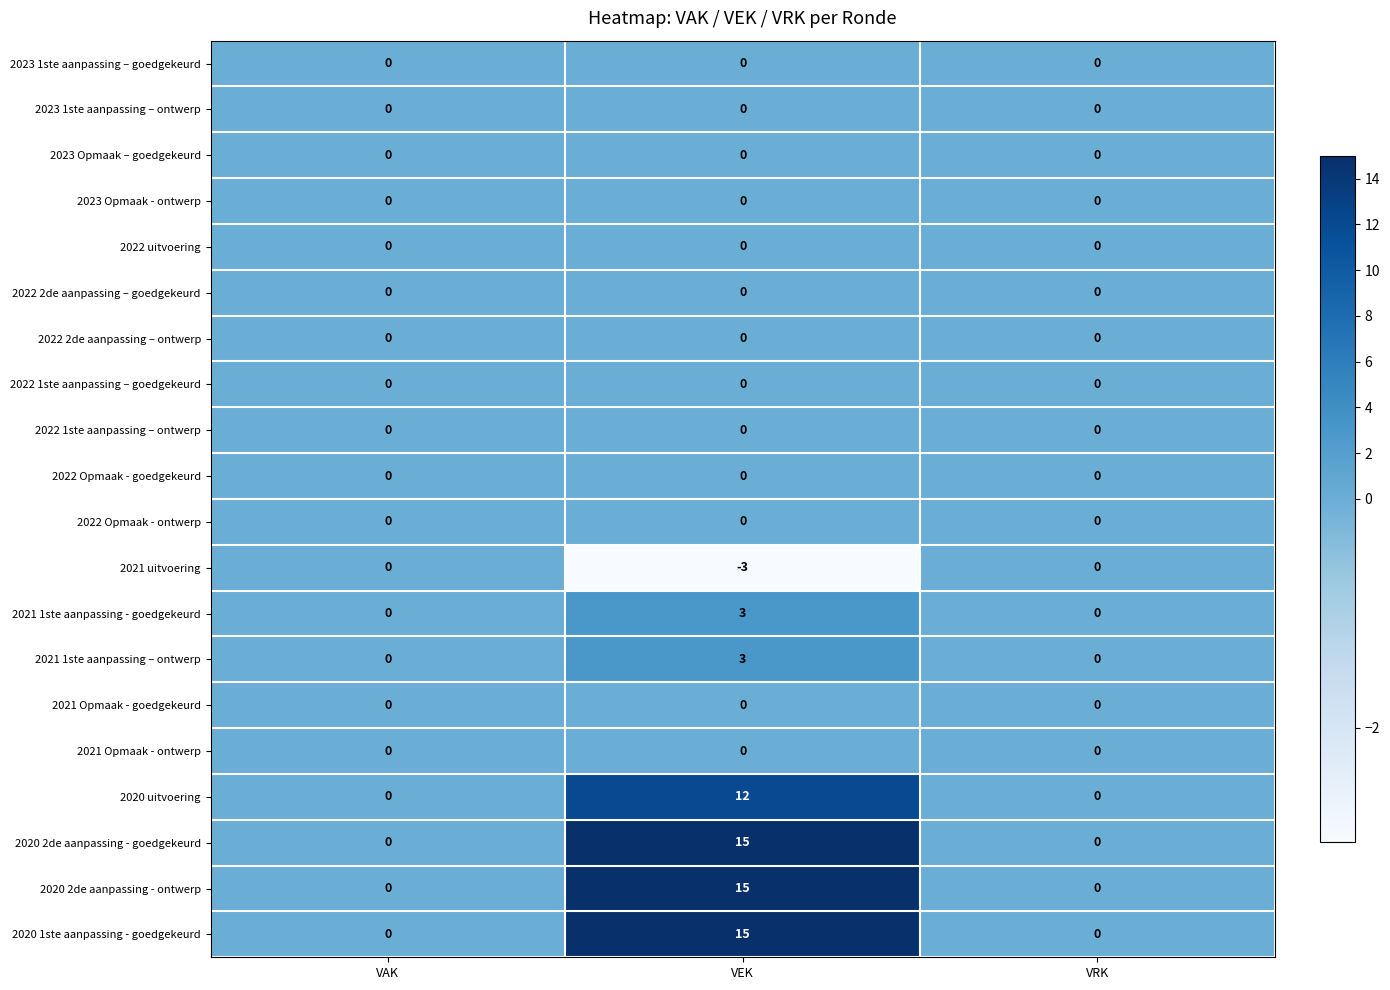

The 2022 uitvoering series shows 0 at VEK. True or false?

True